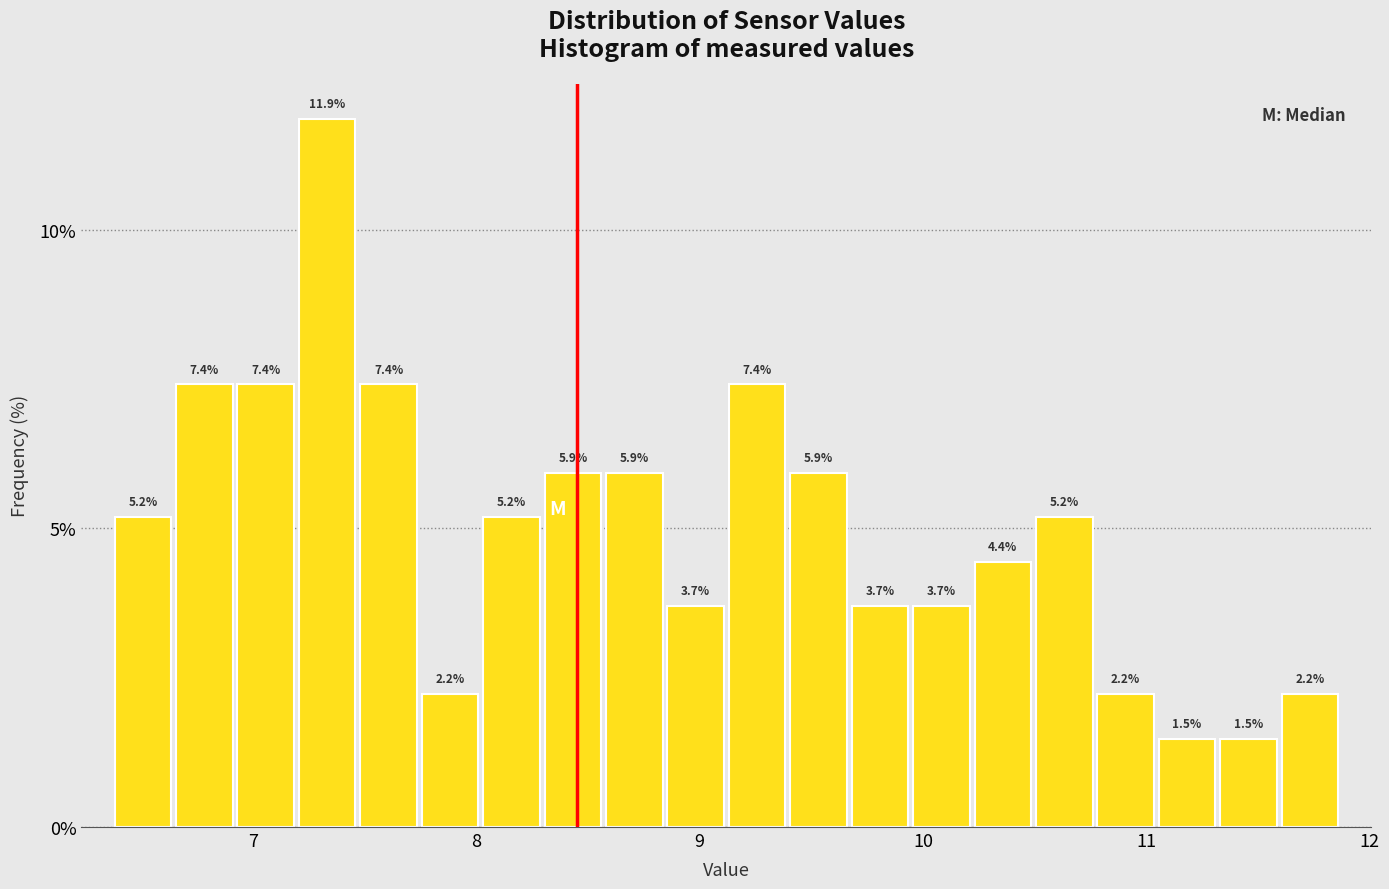

Around what value on the x-axis is the tallest bar? Give the approximate position of its centre, as read against the axis.

7.3